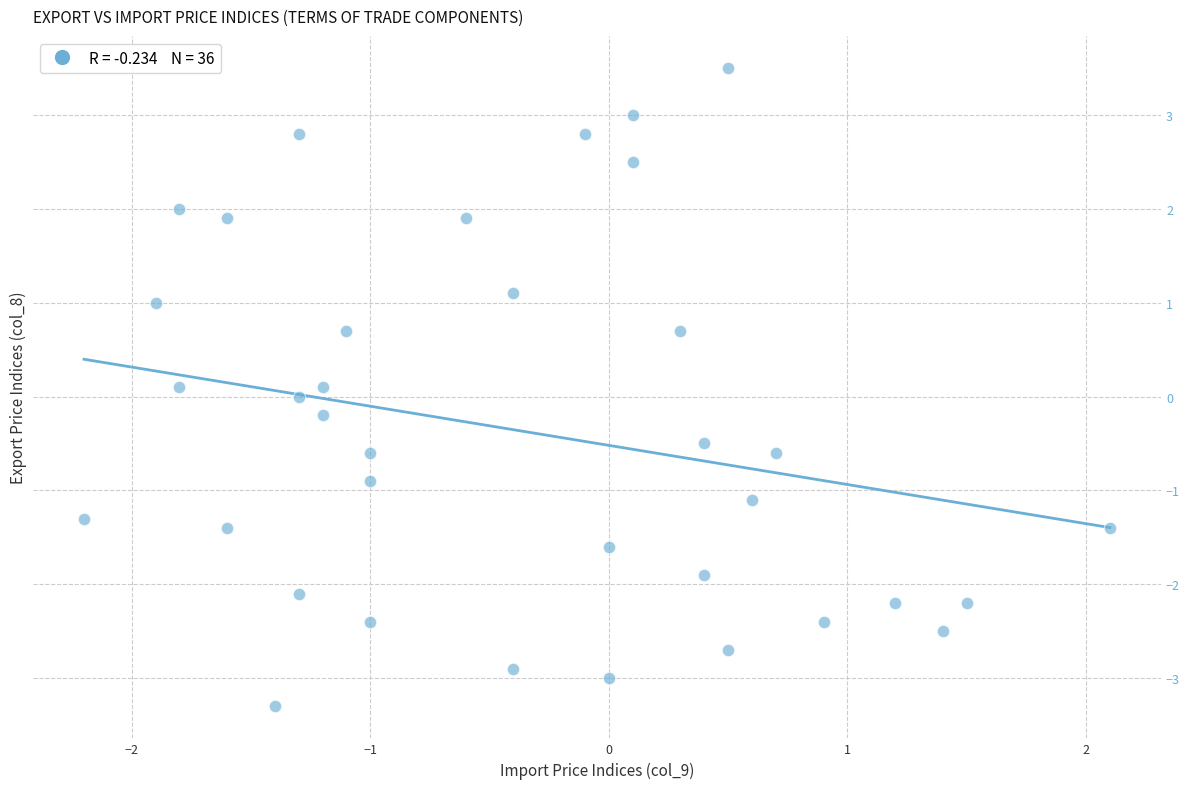

What is the range of Y values (max minus min)?

6.8